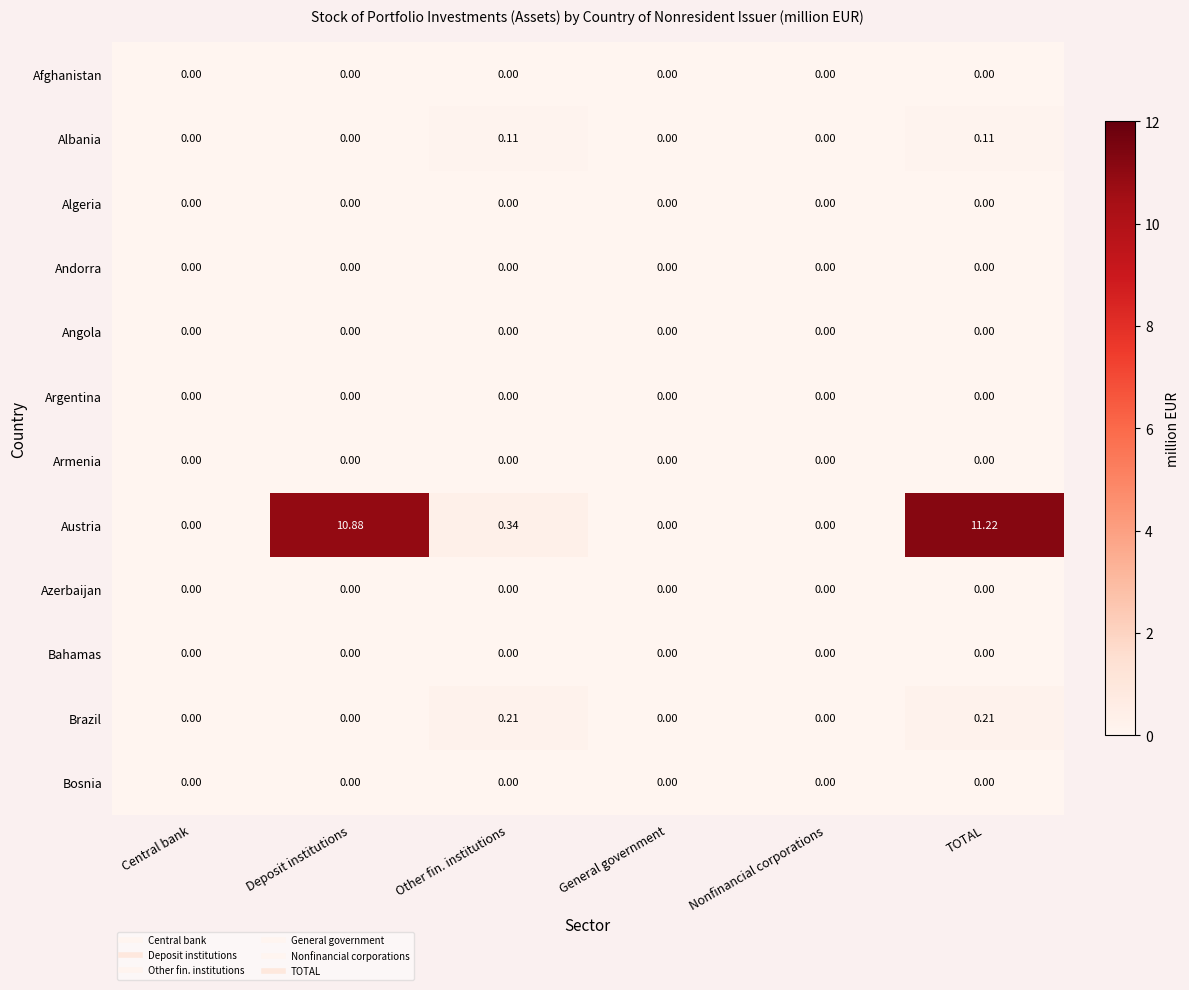

Which series has the largest total across all categories?

Austria